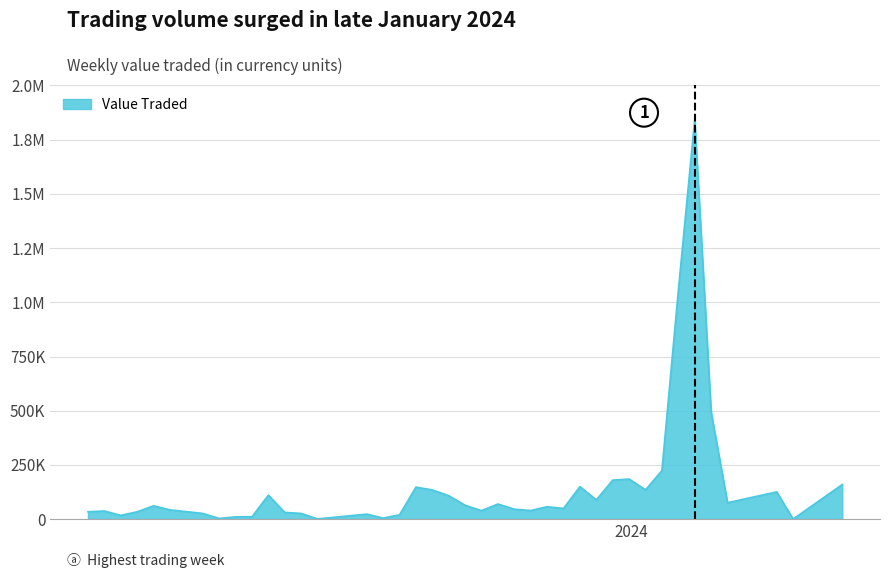

Does the chart have visible grid lines?

Yes